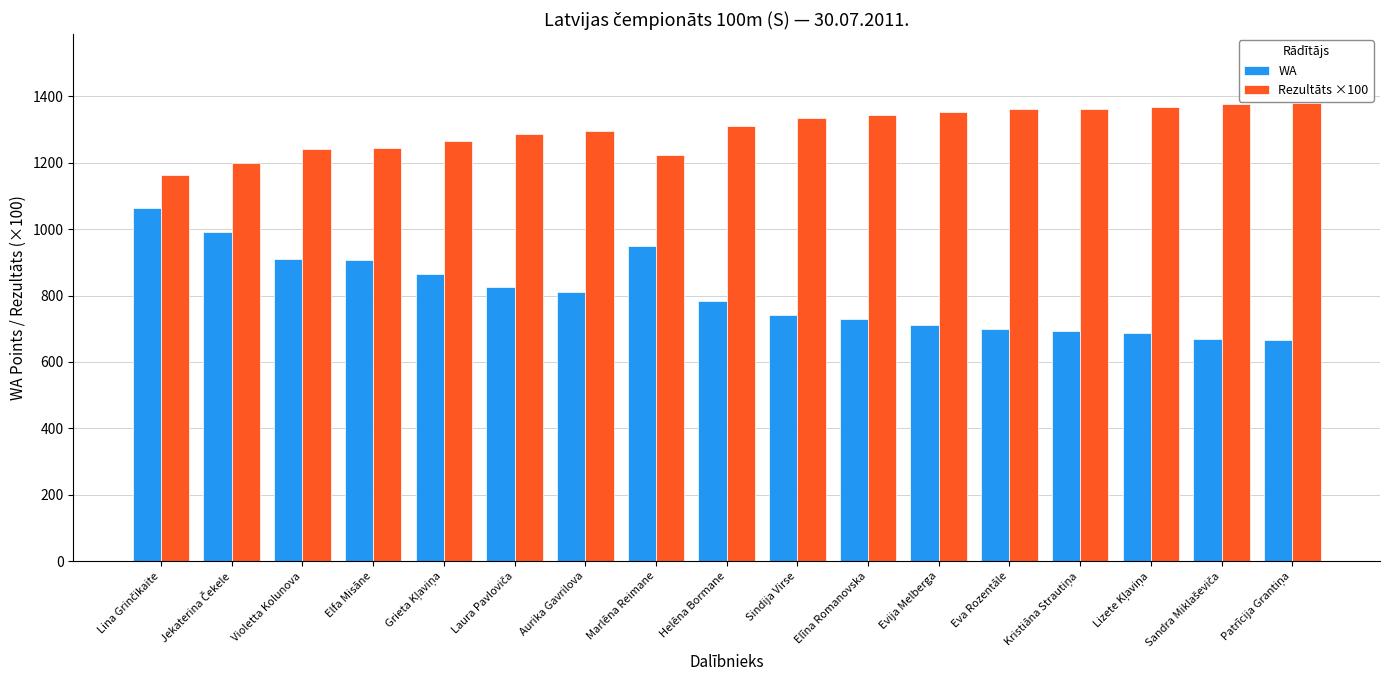

Read the WA value at Violetta Kolunova.

910